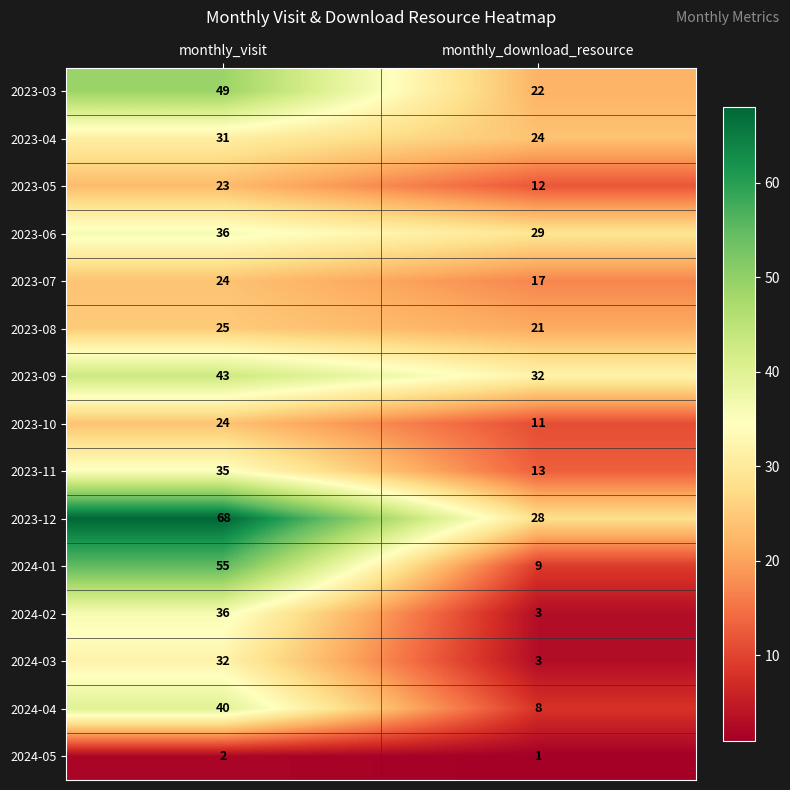

Which label corresponds to the smallest value in the chart?

monthly_download_resource